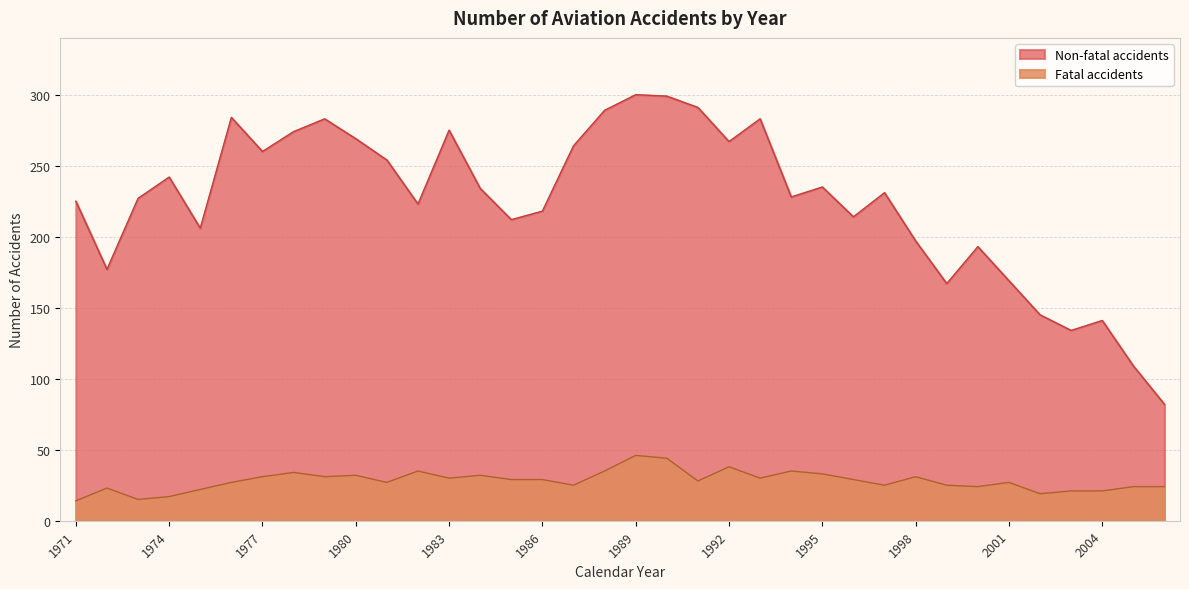

What is the total value across all series at 1980?

301